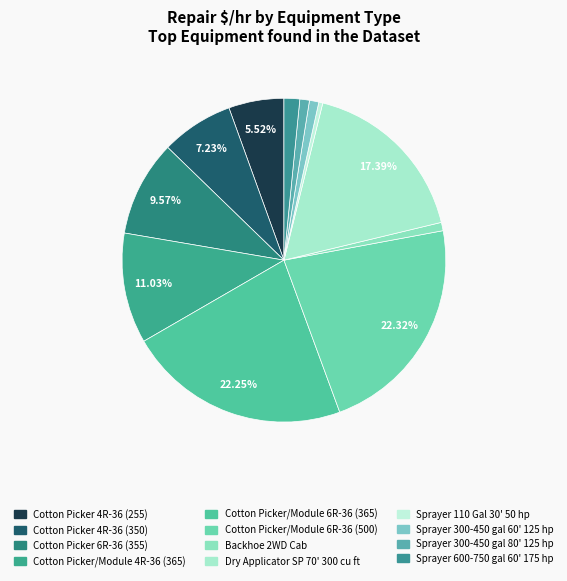

What is the smallest slice in the pie chart?

Sprayer 110 Gal 30' 50 hp